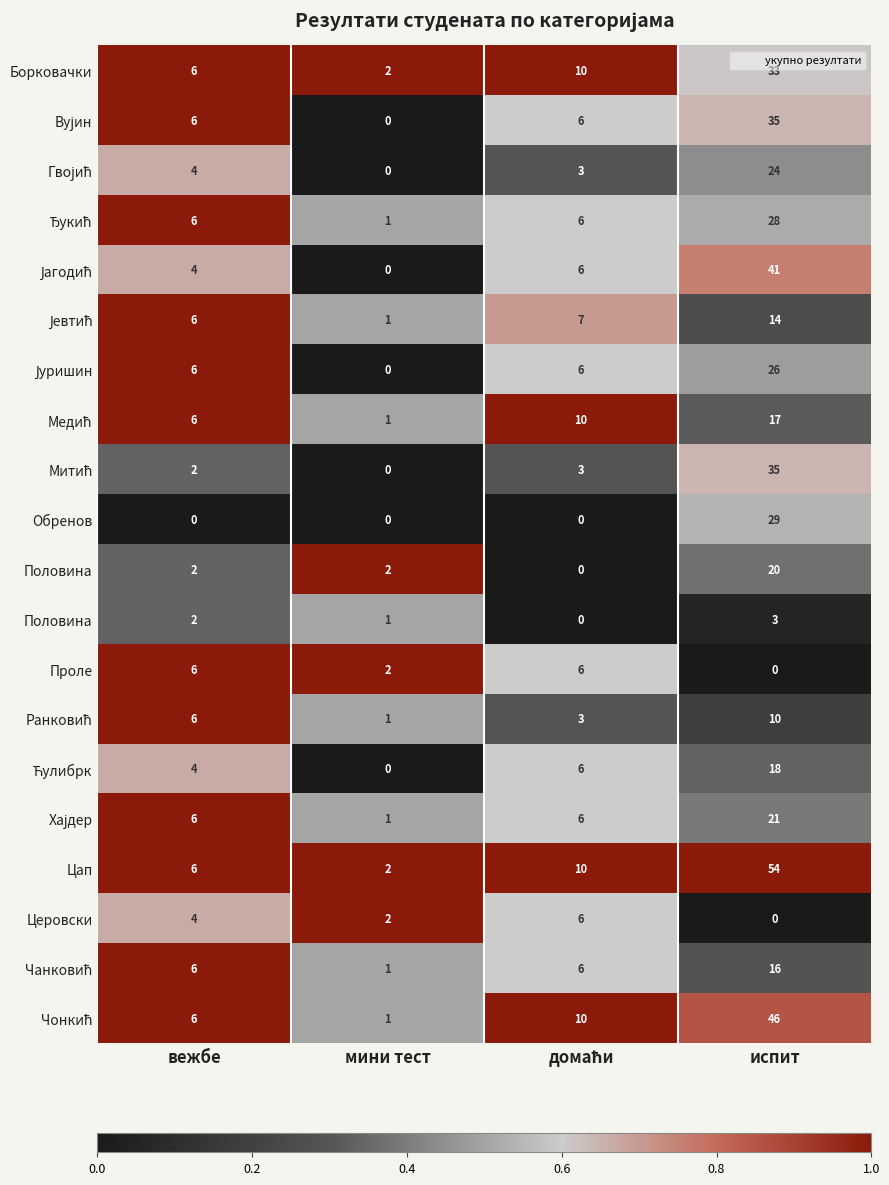

Which series changed the most between вежбе and испит?

Цап